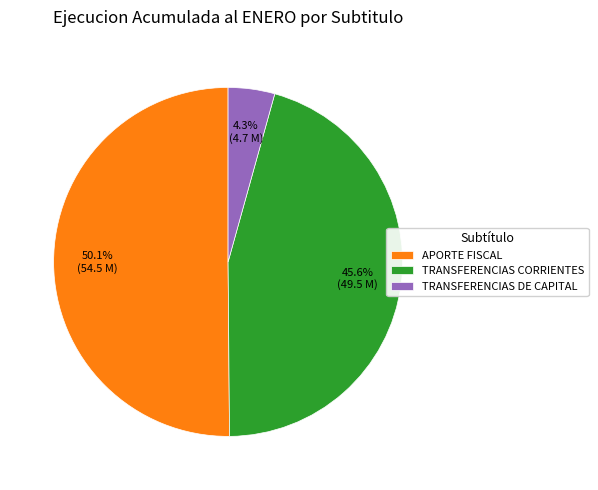

Count the number of slices in the pie.

3